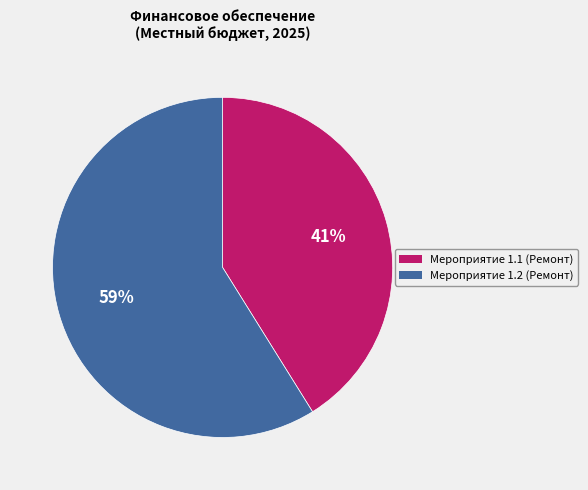

Which slice represents more than half of the pie?

Мероприятие 1.2 (Ремонт)